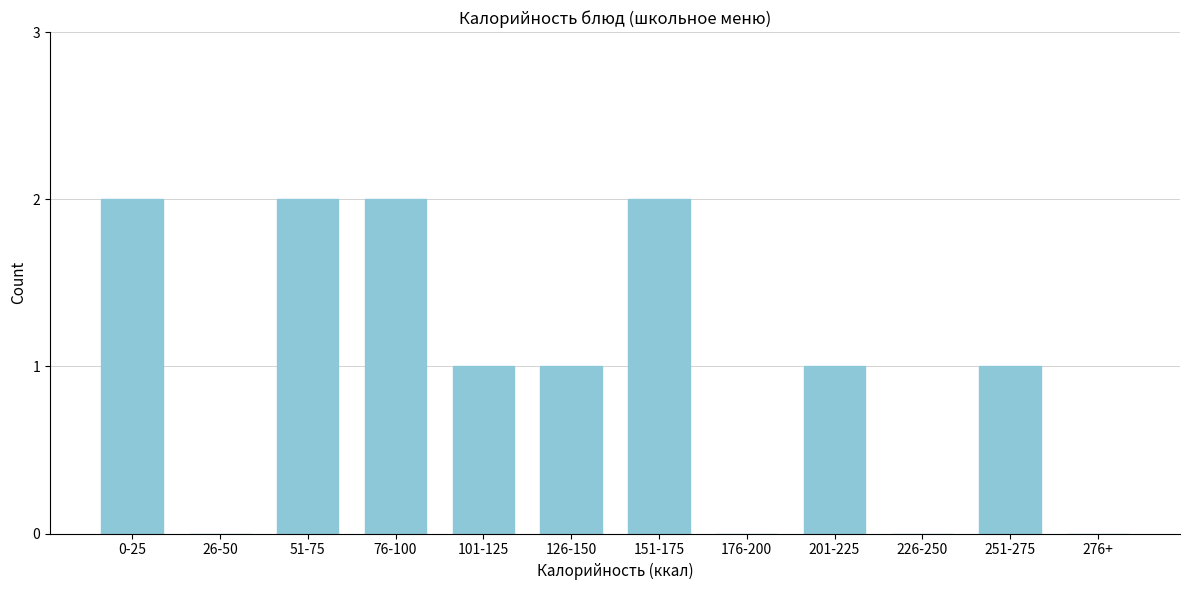

Reading left to right, transcribe all the data shown in this chart.

0-25=2	26-50=0	51-75=2	76-100=2	101-125=1	126-150=1	151-175=2	176-200=0	201-225=1	226-250=0	251-275=1	276+=0